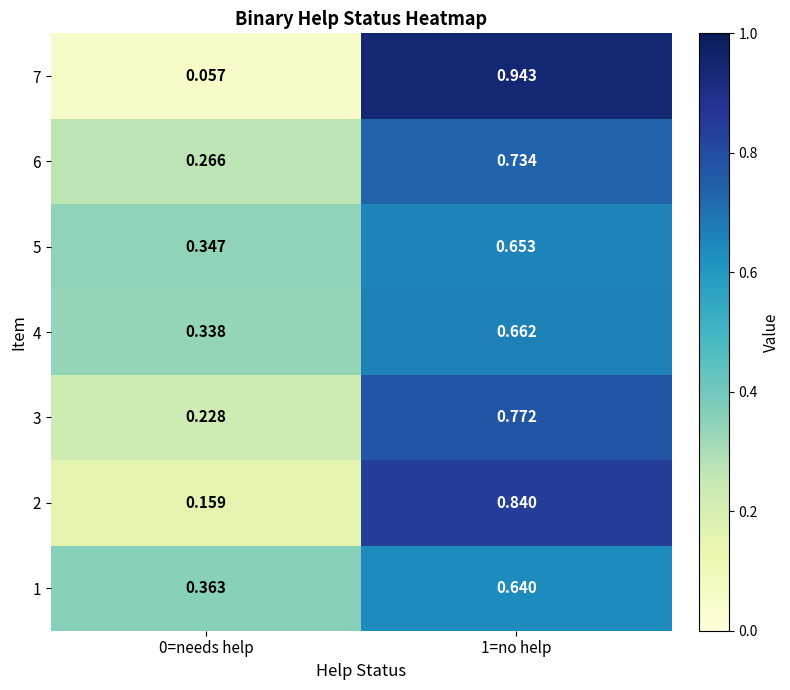

At which category is the sum across all series the highest?

1=no help